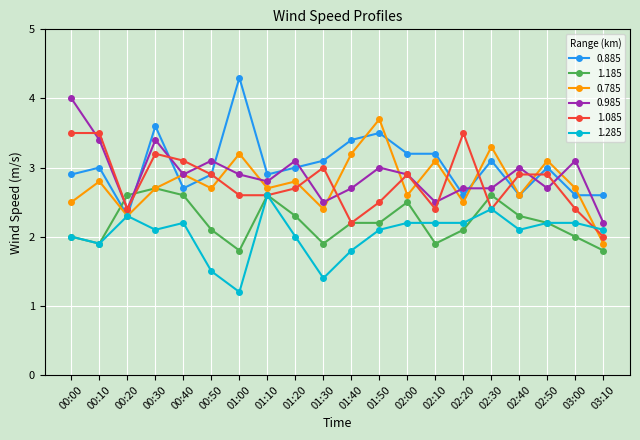

Which series has the largest total across all categories?

0.885